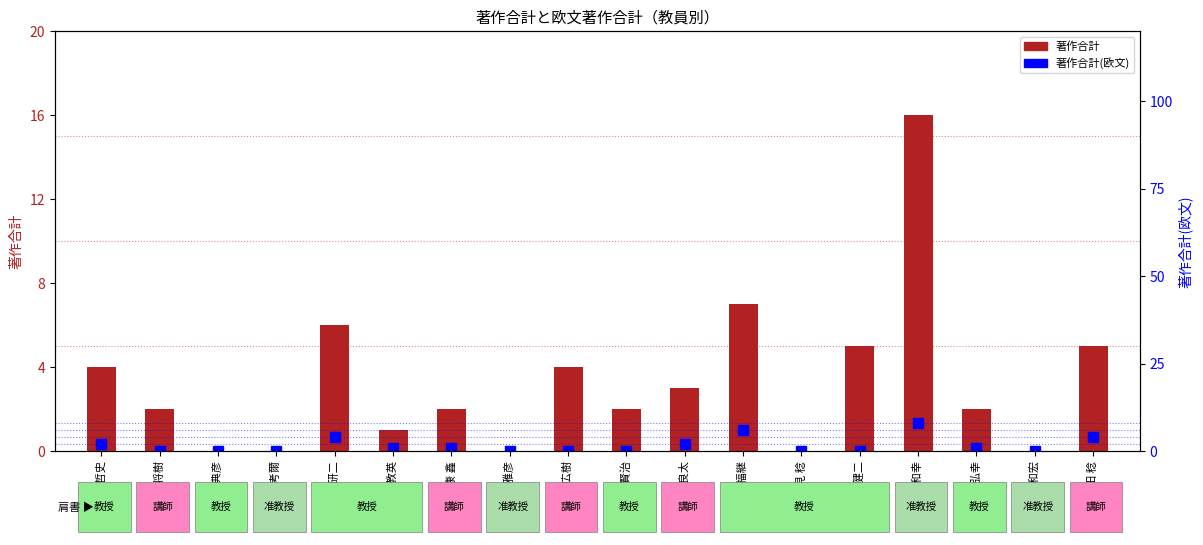

What is the label of the 18th bar from the left?

吉田 稔